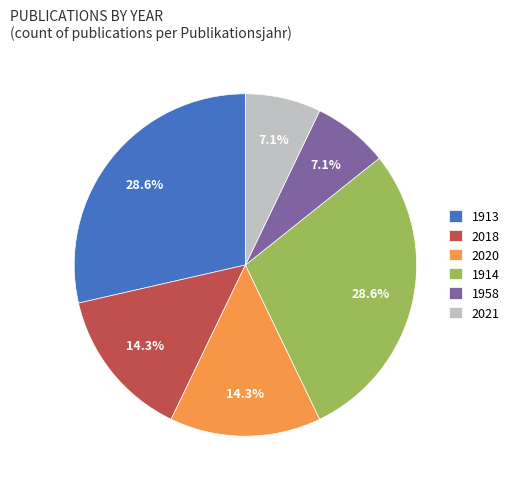

Does 2018 account for over 50% of the chart?

No